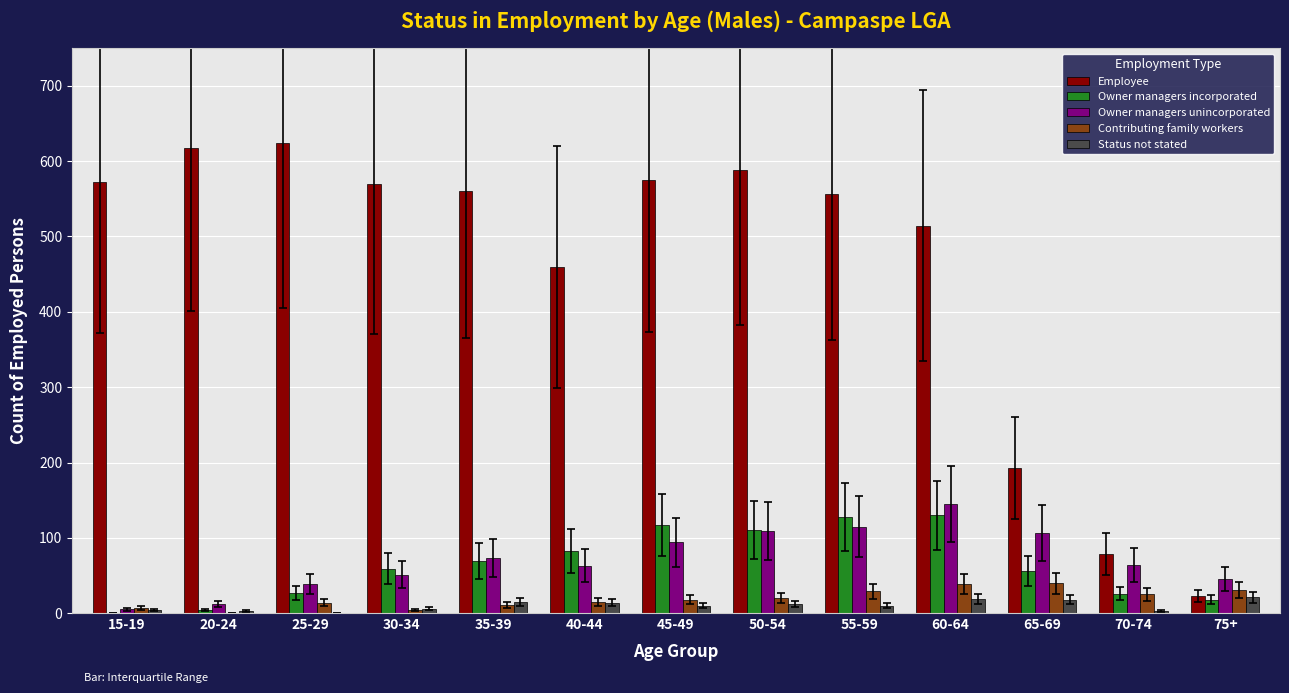

What is the maximum value for Owner managers unincorporated?

145